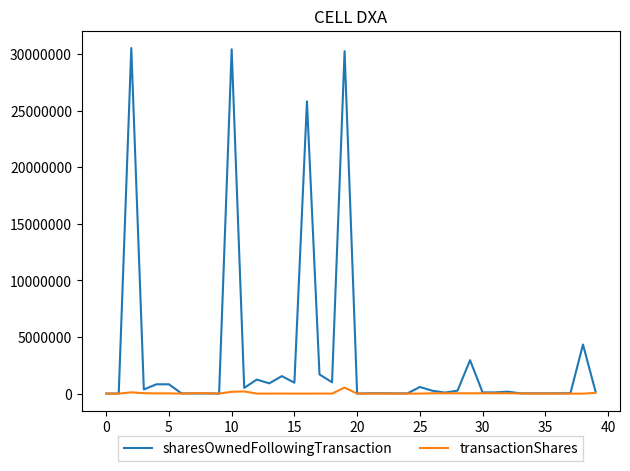

What is the maximum value shown in the chart?

30525291